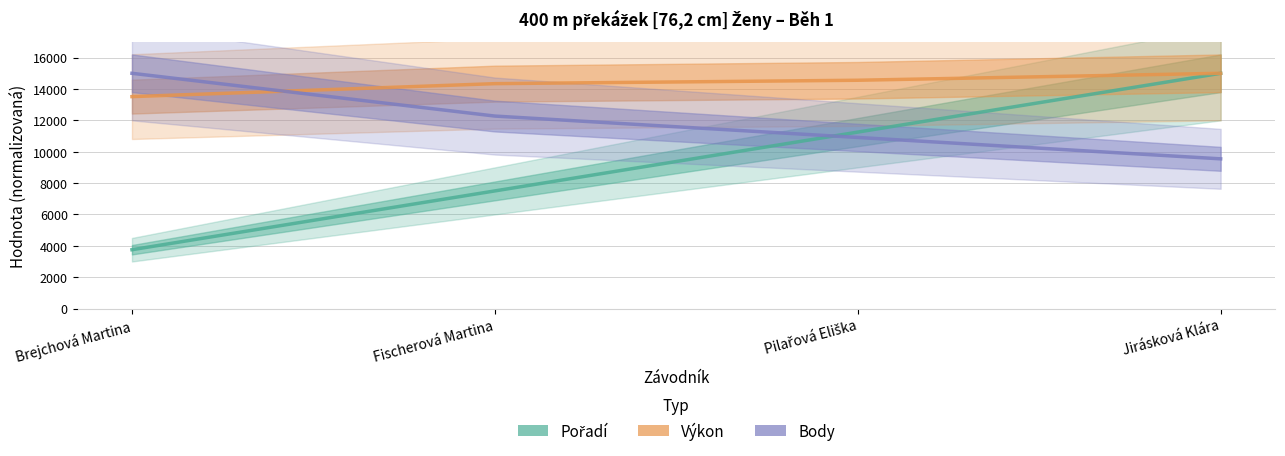

Between Fischerová Martina and Pilařová Eliška, which series saw the biggest shift?

Pořadí